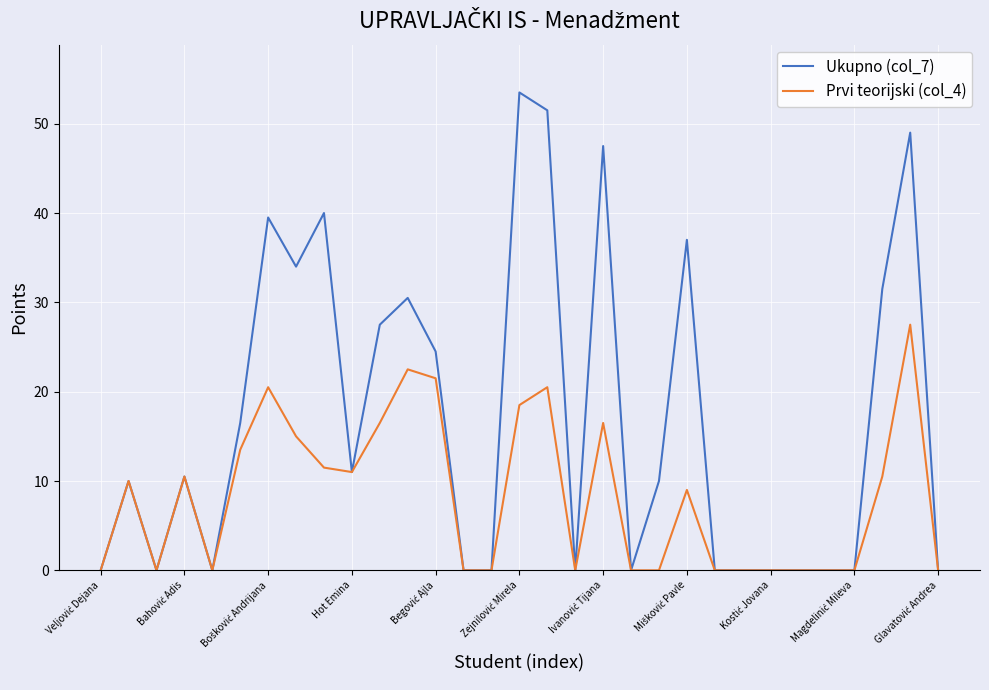

Count the number of data series in this chart.

2